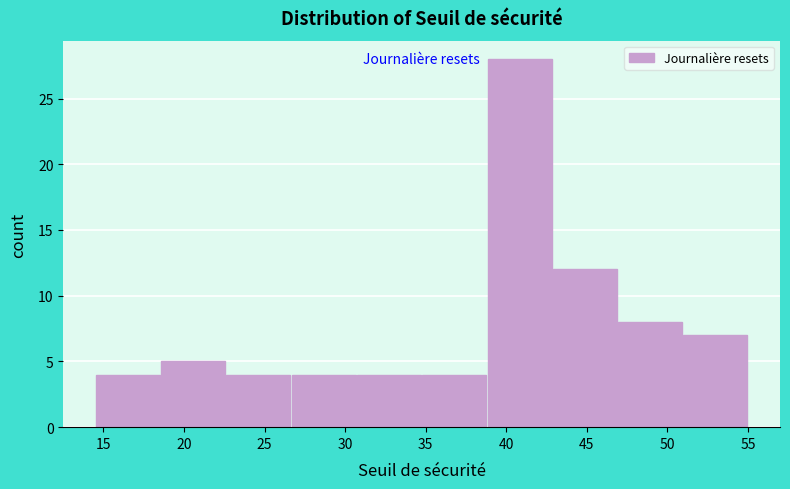

Reading left to right, transcribe this chart: for each bar, give the range it covers on the x-axis and its height. Neither the bar edges nor the heights are printed on the chart, so give them approximately, as read against the axes.

14.50 to 18.55: 4
18.55 to 22.60: 5
22.60 to 26.65: 4
26.65 to 30.70: 4
30.70 to 34.75: 4
34.75 to 38.80: 4
38.80 to 42.85: 28
42.85 to 46.90: 12
46.90 to 50.95: 8
50.95 to 55.00: 7